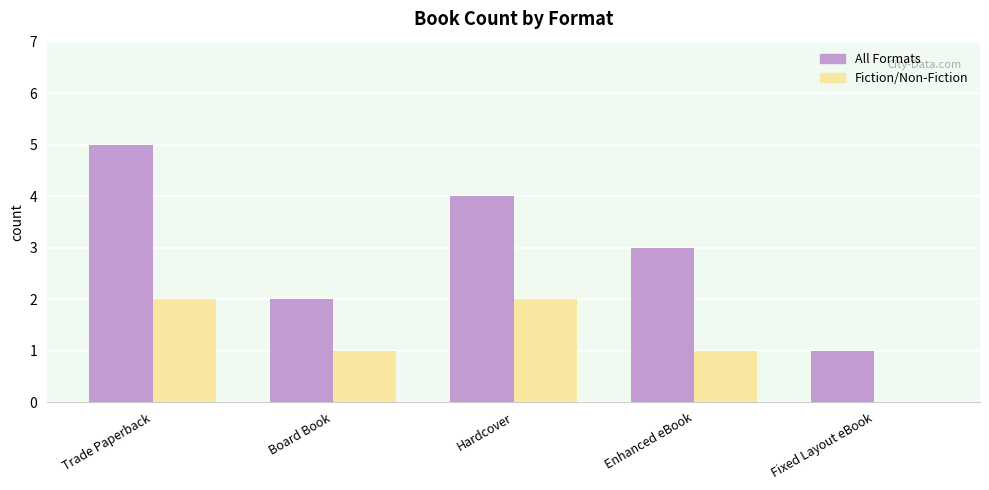

Are the bars horizontal?

No